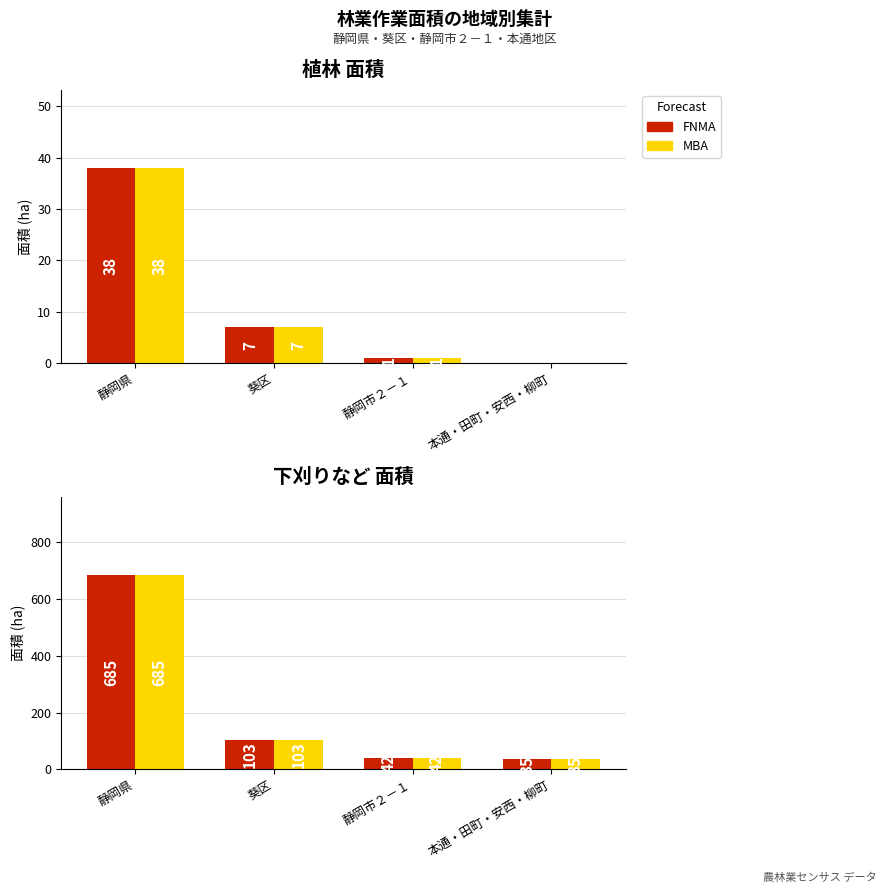

What is the value of the 植林_面積 (参考) bar at the 2nd from the left?

7